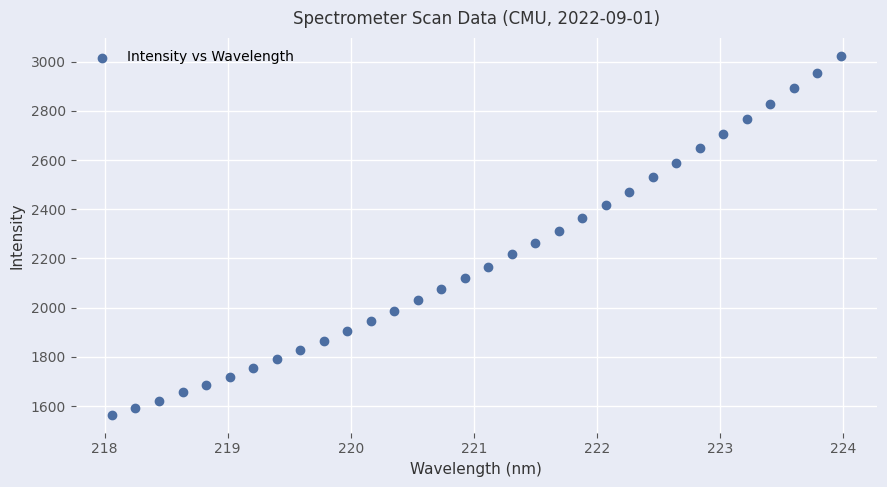

What is the range of X values (max minus min)?

5.9